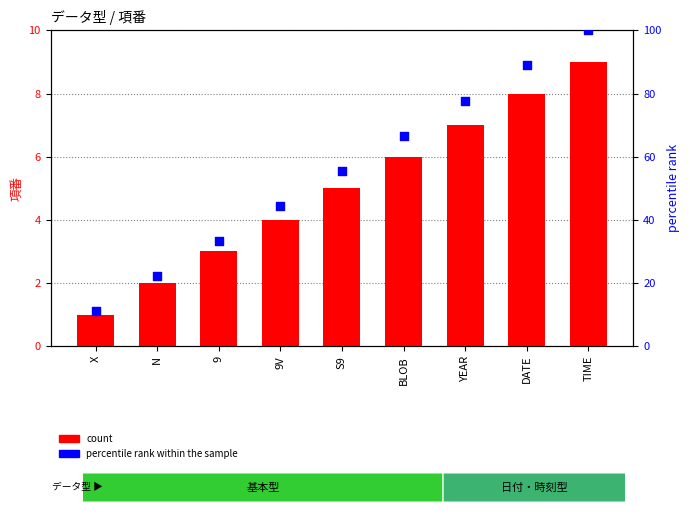

At which category is the sum across all series the highest?

TIME